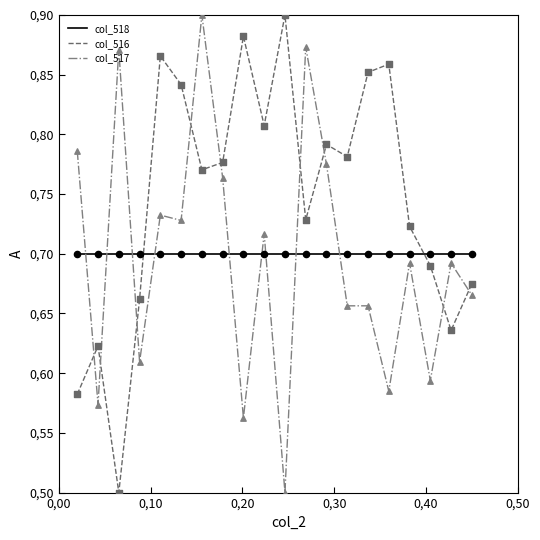

Which series has the largest total across all categories?

col_516